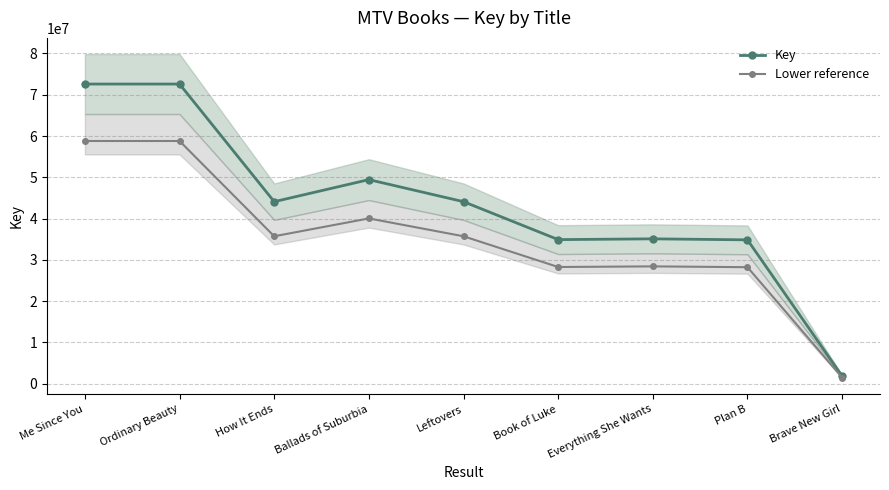

The Lower reference series shows 59323305.6 at Leftovers. True or false?

False